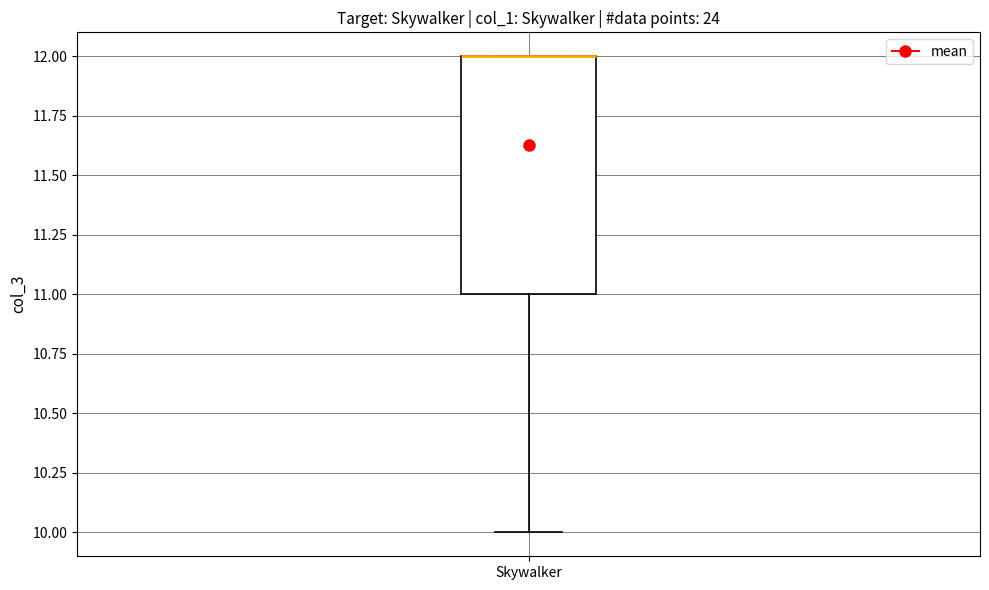

Where does the lower whisker of the box for Skywalker end on the y-axis? The values are not printed on the chart, so give them approximately, as read against the axis.

10